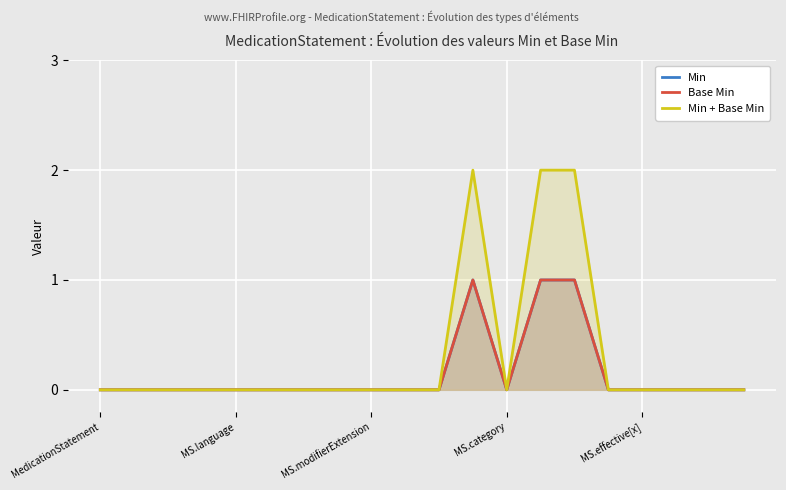

What is the label of the 10th point from the right?

10